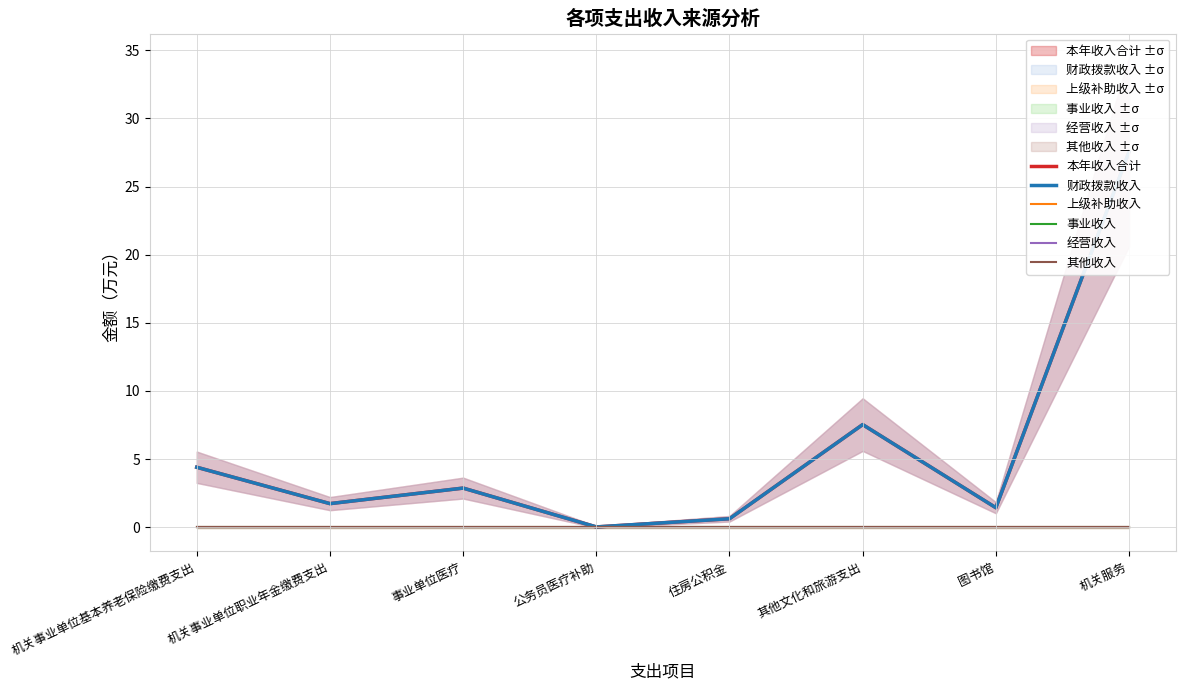

True or false: 事业收入 and 本年收入合计 cross at least once.

False